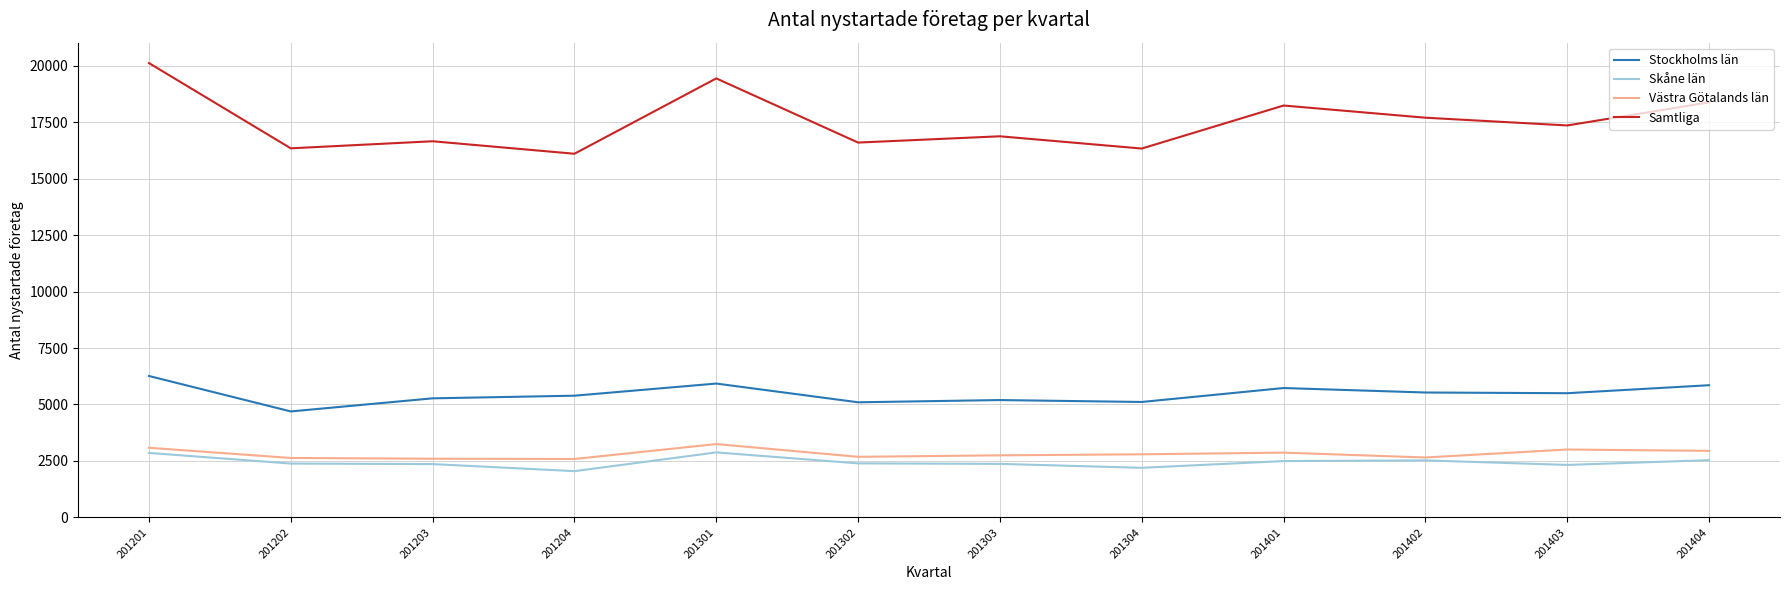

In Västra Götalands län, how many points are lower than both neighbors (excluding endpoints)?

3